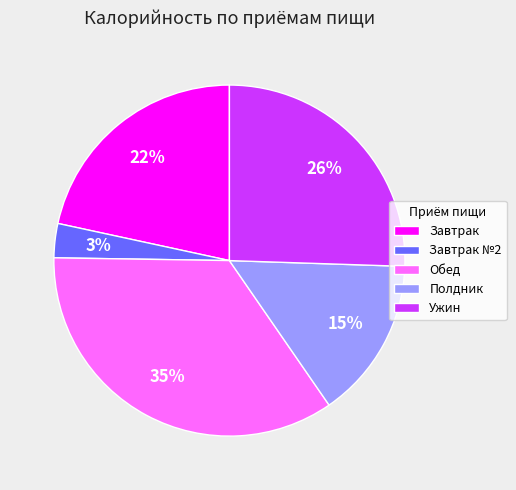

Is the sum of Ужин and Обед greater than half?

Yes